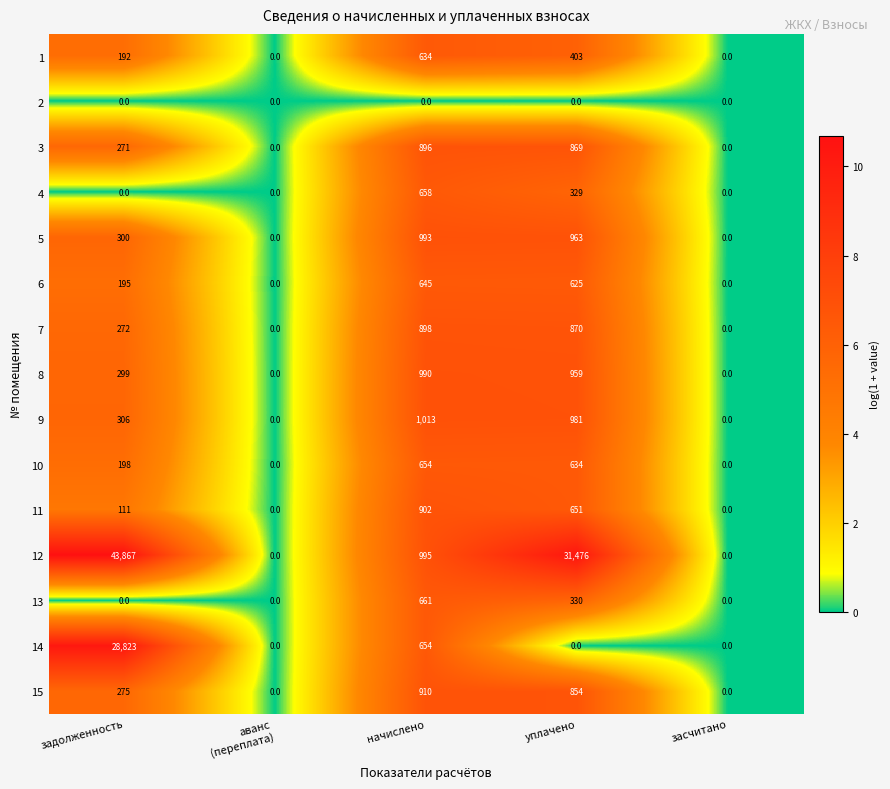

Rank the series by their maximum value, from highest to lowest.

12, 14, 9, 5, 8, 15, 11, 7, 3, 13, 4, 10, 6, 1, 2